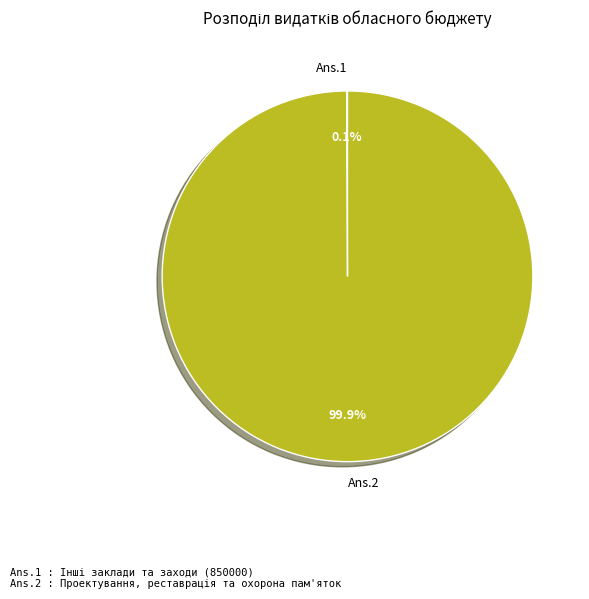

What portion of the pie excludes Ans.2?

0.1%